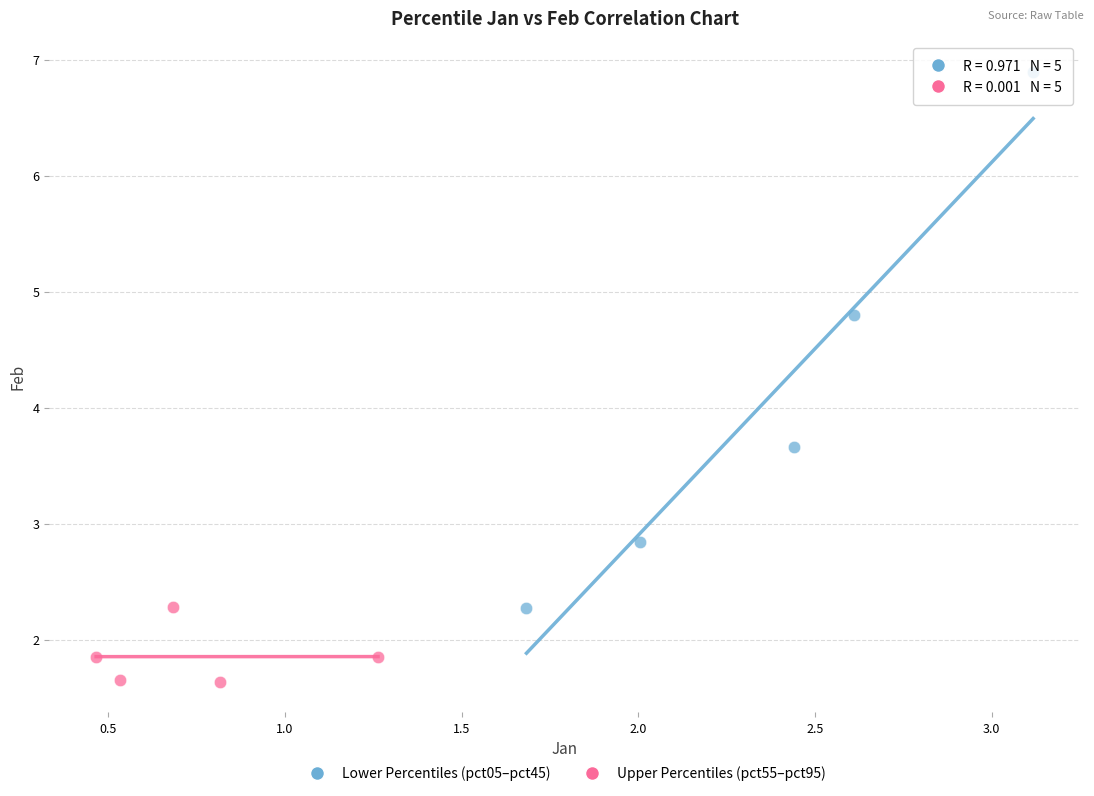

Which series reaches the minimum Y coordinate?

Upper Percentiles (pct55–pct95)